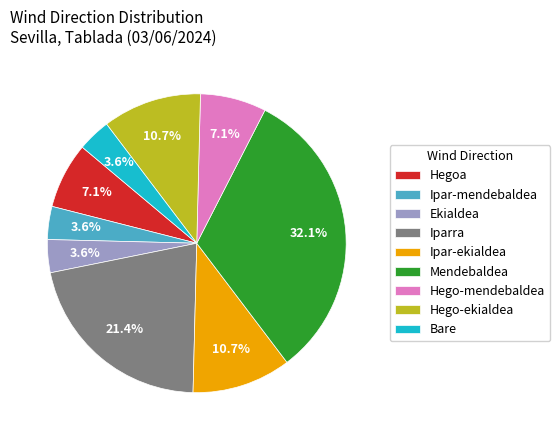

Is there a majority slice in this chart?

No